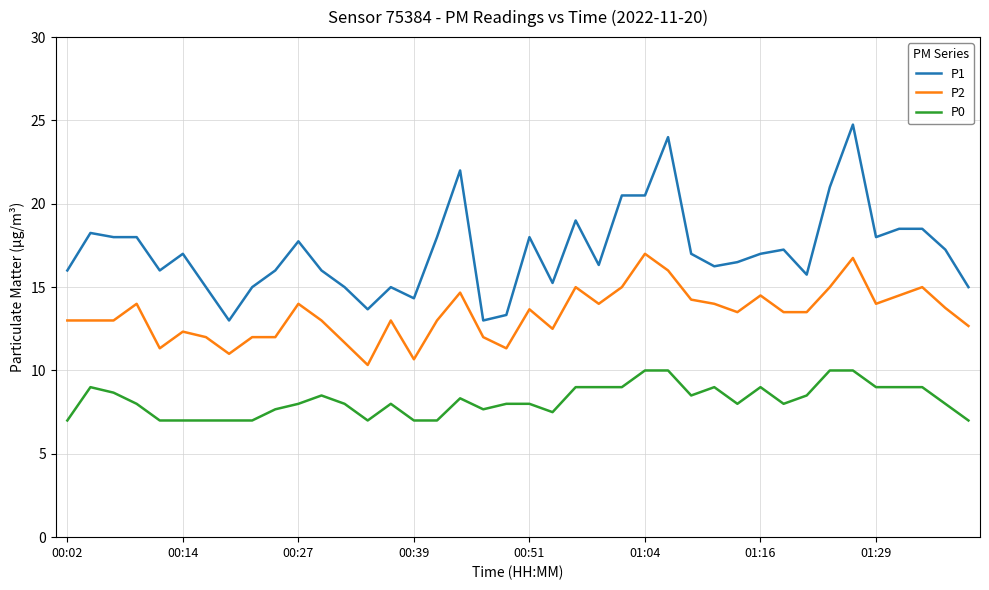

What is the difference between the maximum and minimum values in the P2 series?

6.7